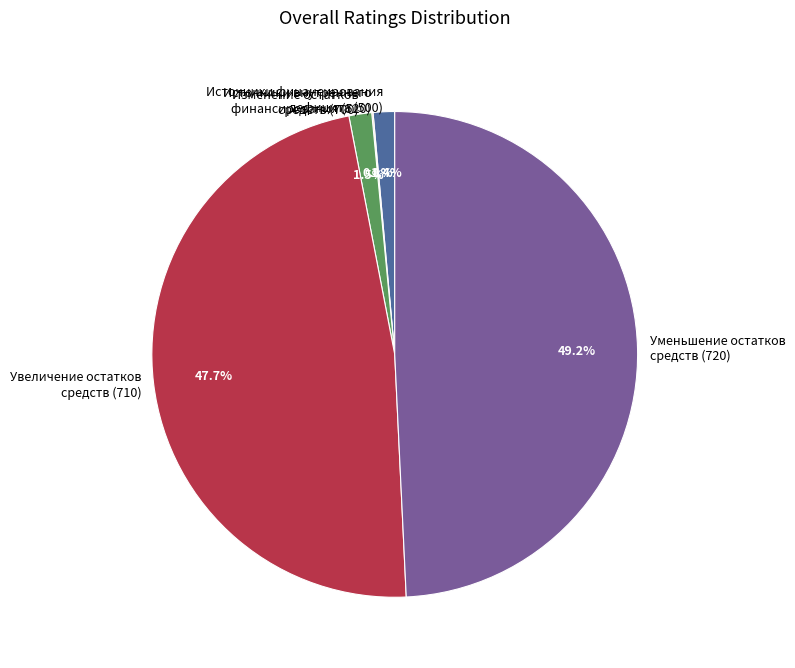

Is there a majority slice in this chart?

No